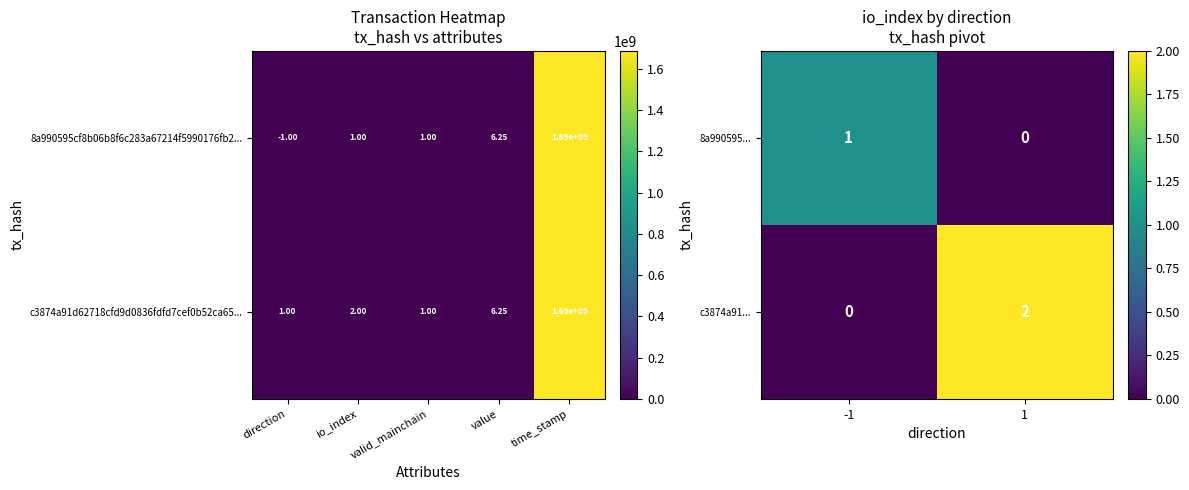

What is the difference between the c3874a91... values at -1 and 1?

2